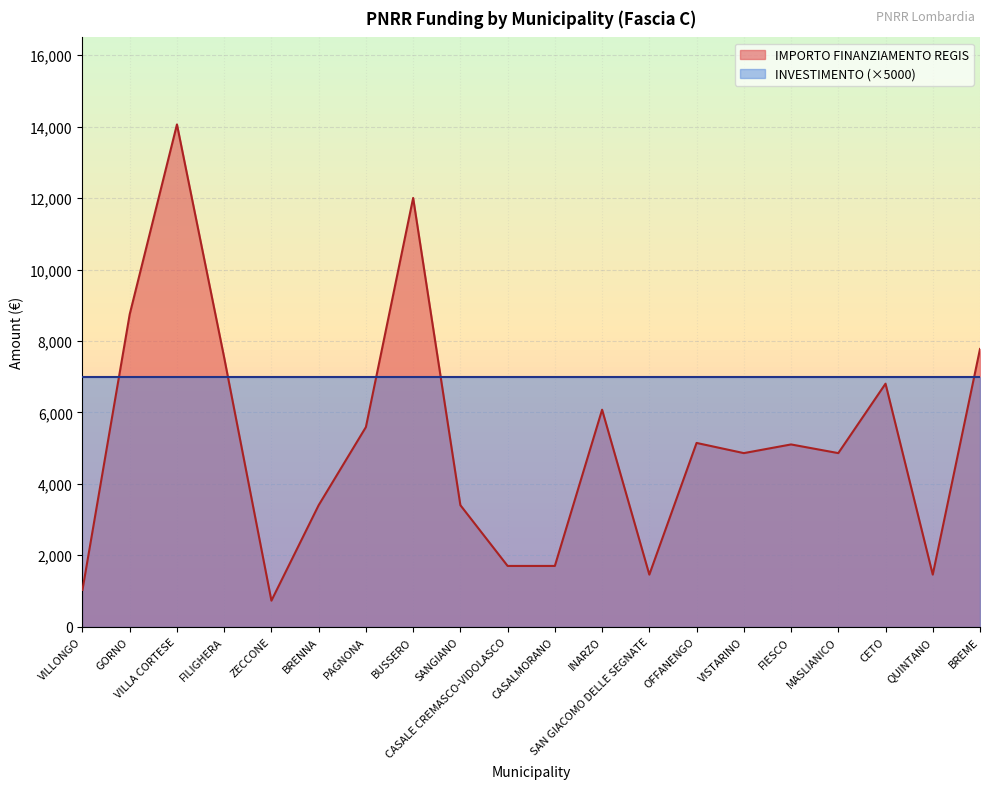

How many lines are shown in the chart?

2